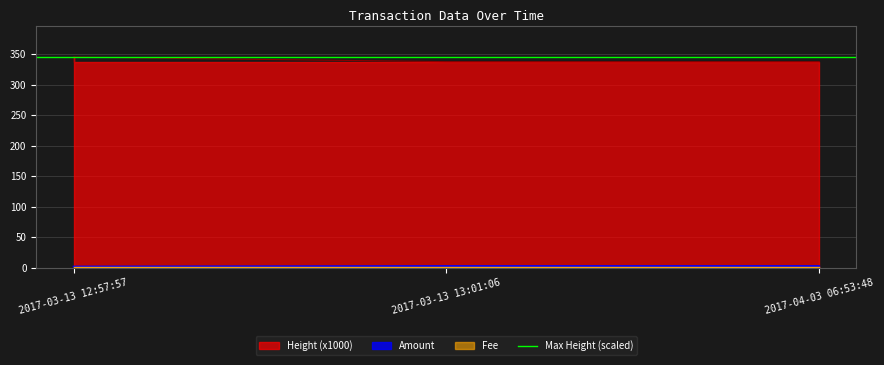

What is the value of the Amount point at the 3rd from the left?

3.0